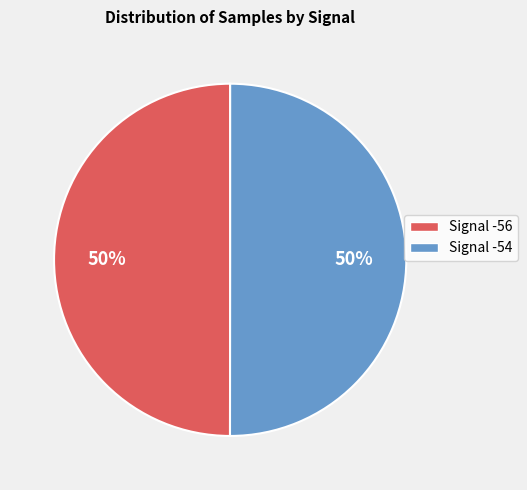

To the nearest percent, what is the average slice percentage?

50%